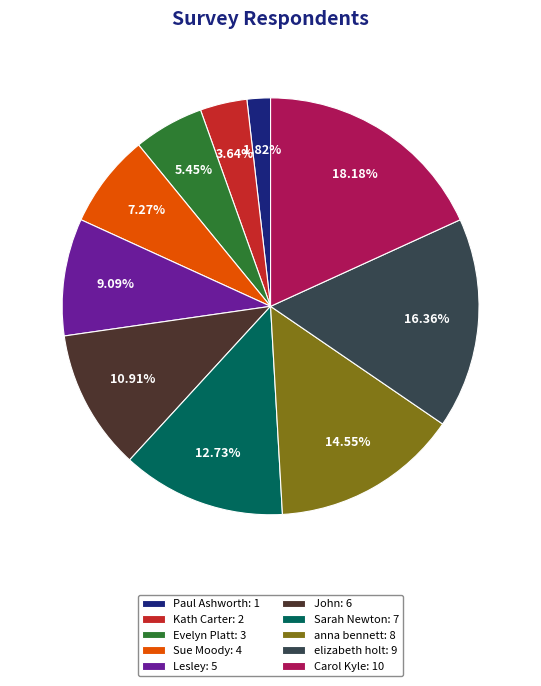

What is the largest slice in the pie chart?

Carol Kyle